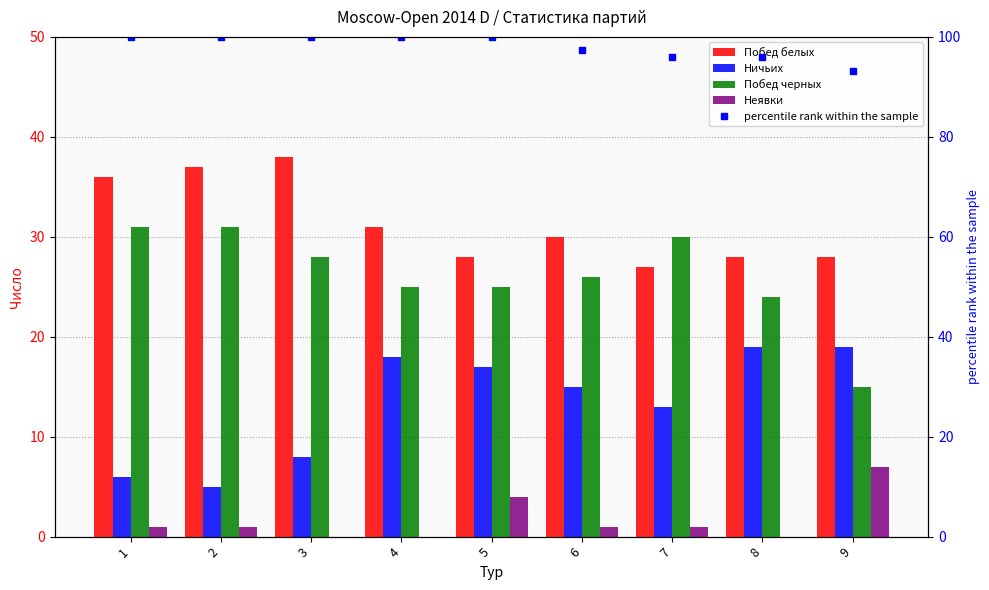

Which category has the lowest value in the Ничьих series?

2